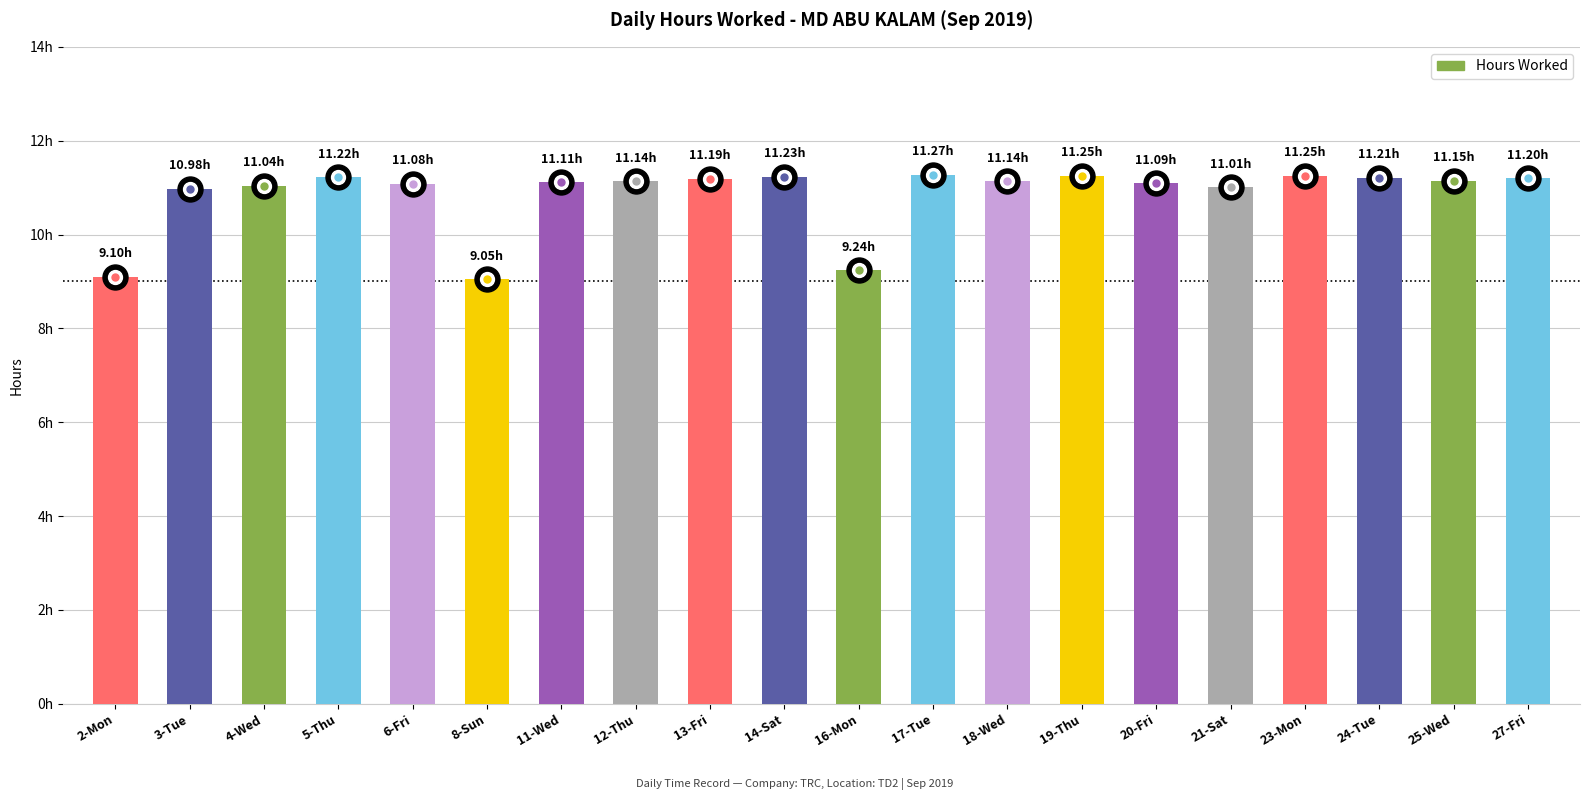

Reading left to right, transcribe all the data shown in this chart.

2-Mon=9.1	3-Tue=11.0	4-Wed=11.0	5-Thu=11.2	6-Fri=11.1	8-Sun=9.1	11-Wed=11.1	12-Thu=11.1	13-Fri=11.2	14-Sat=11.2	16-Mon=9.2	17-Tue=11.3	18-Wed=11.1	19-Thu=11.2	20-Fri=11.1	21-Sat=11.0	23-Mon=11.2	24-Tue=11.2	25-Wed=11.2	27-Fri=11.2